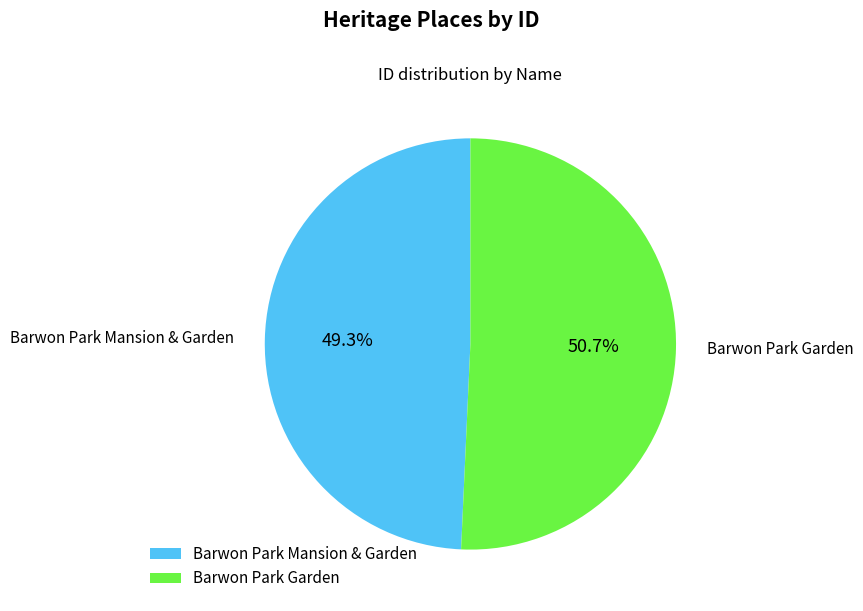

To the nearest percent, what is the average slice percentage?

50%